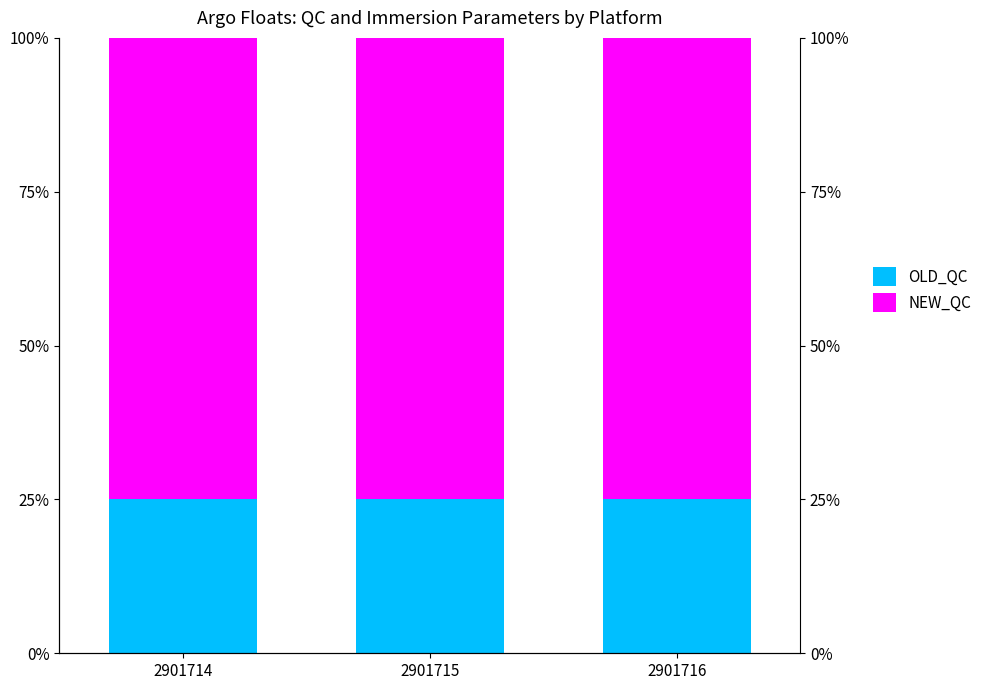

Count the number of data series in this chart.

2